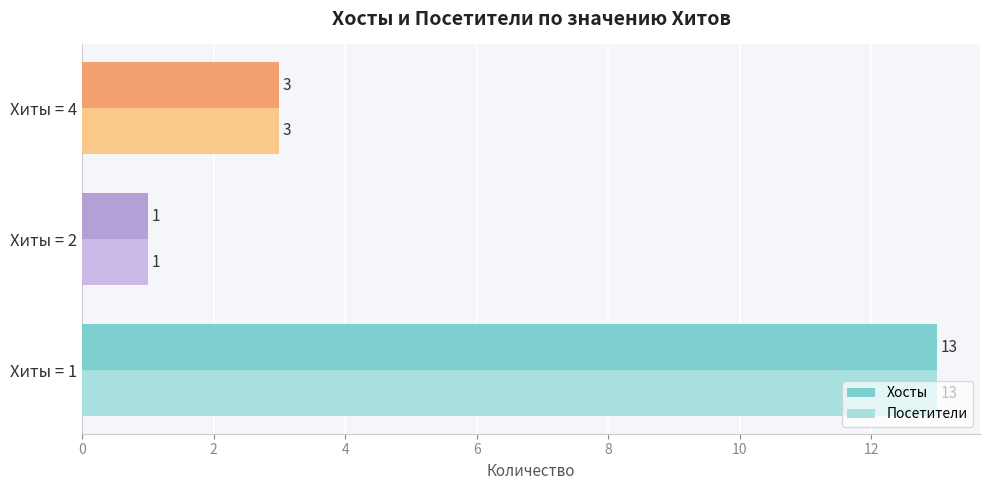

What is the total value across all series at Хиты = 4?

6